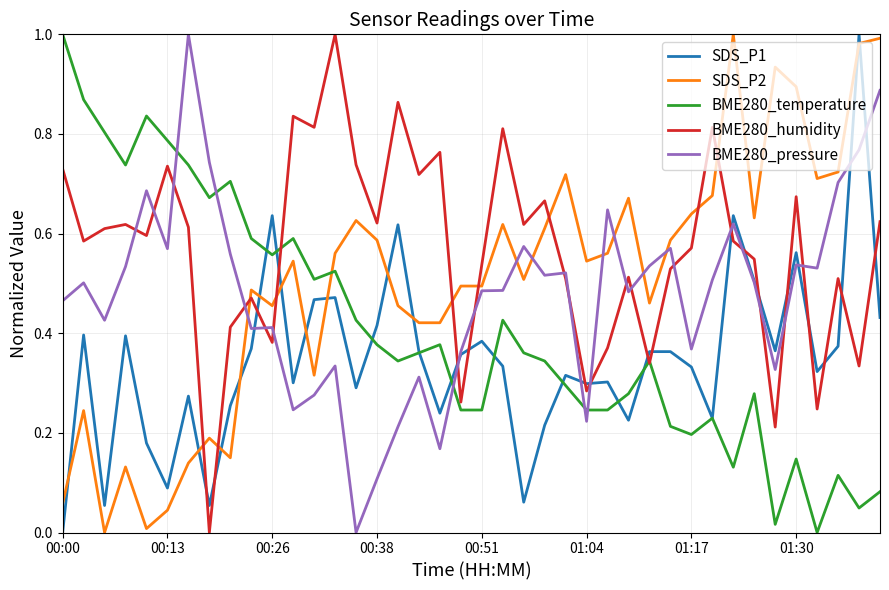

After their last crossing, which series has the higher values: BME280_humidity or BME280_temperature?

BME280_humidity